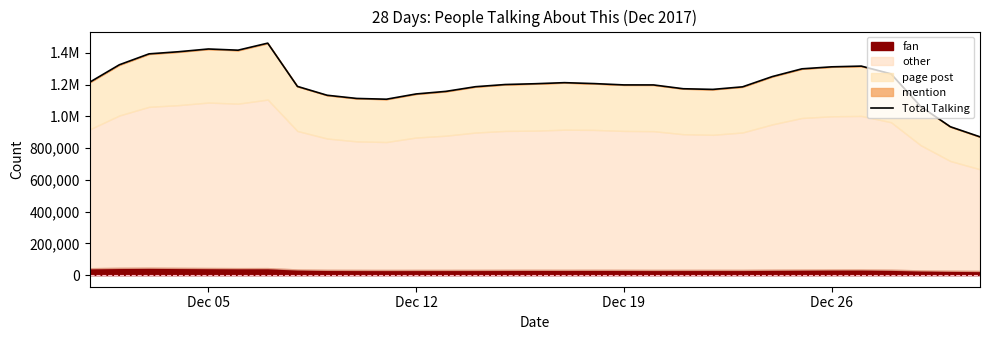

Reading left to right, list all the values displayed in this chart.

1214222	1324223	1392910	1406348	1423622	1416091	1460353	1188095	1132360	1112215	1107417	1140512	1156662	1186089	1199872	1204802	1211599	1205733	1197424	1197287	1173311	1169226	1185359	1249871	1298692	1311243	1315824	1267092	1061997	934160	870540